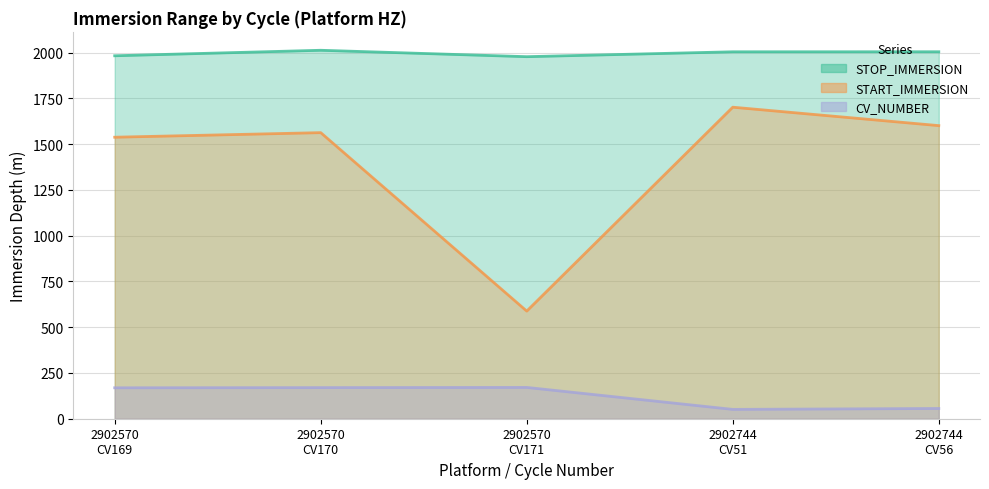

True or false: START_IMMERSION and CV_NUMBER intersect in this chart.

False